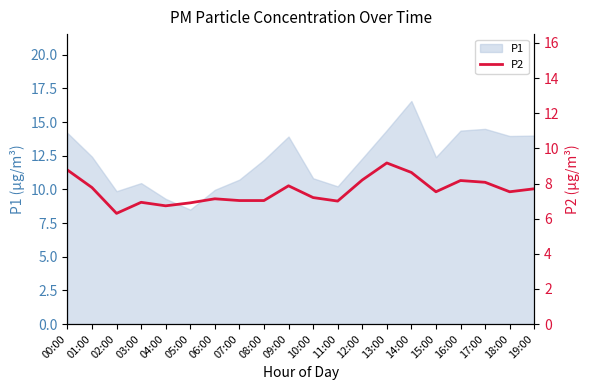

What is the lowest value of the P1 series?

8.5